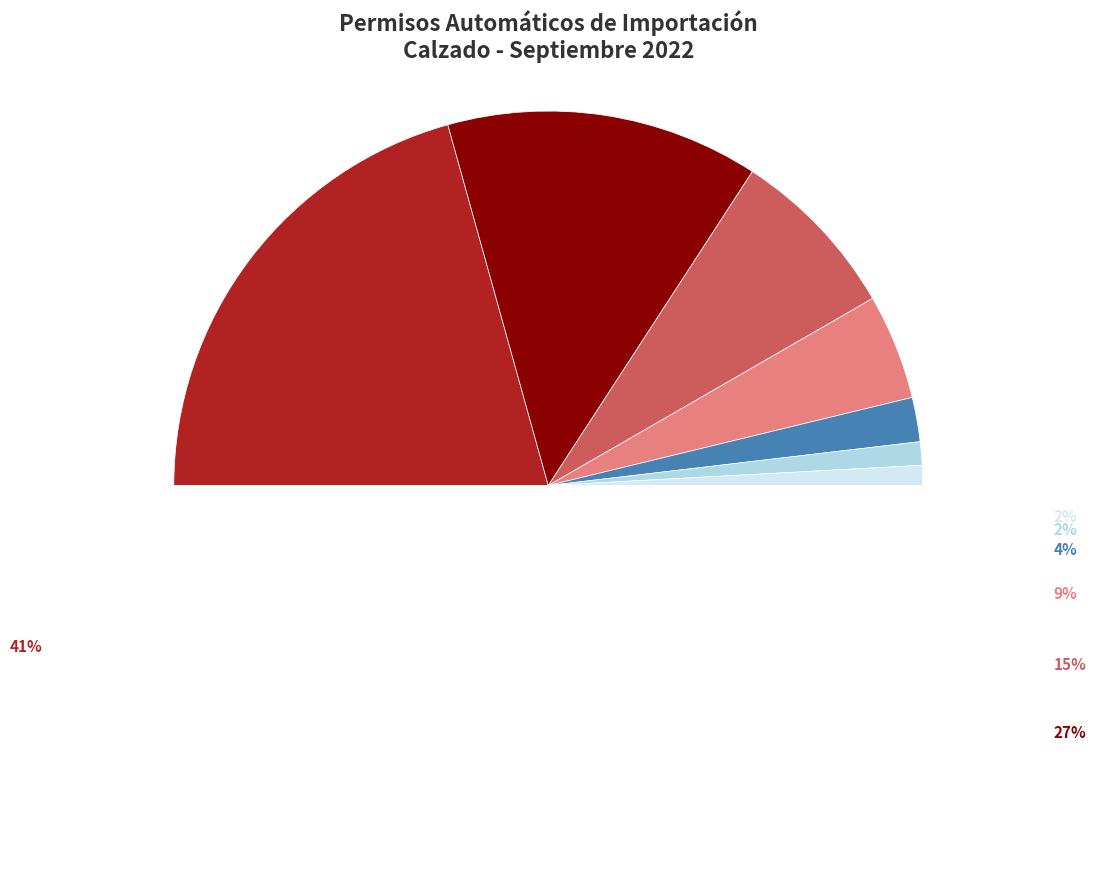

Do C&A MEXICO S DE RL and FERGU IMPORT SA DE CV together represent more than half of the pie?

No